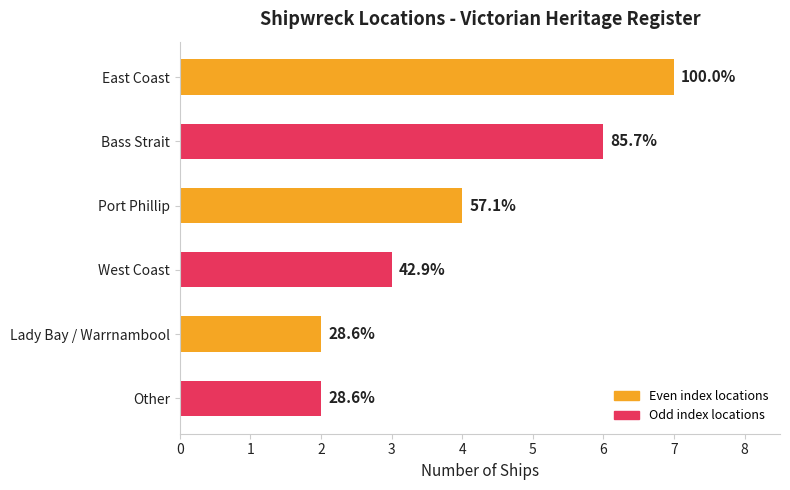

Does the chart contain any negative values?

No